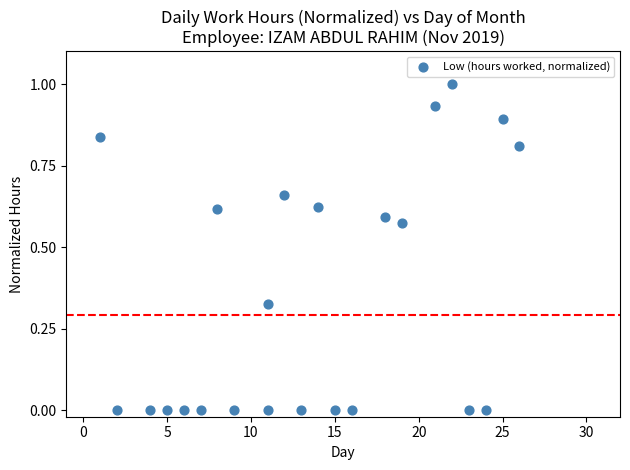

What is the range of X values (max minus min)?

25.0